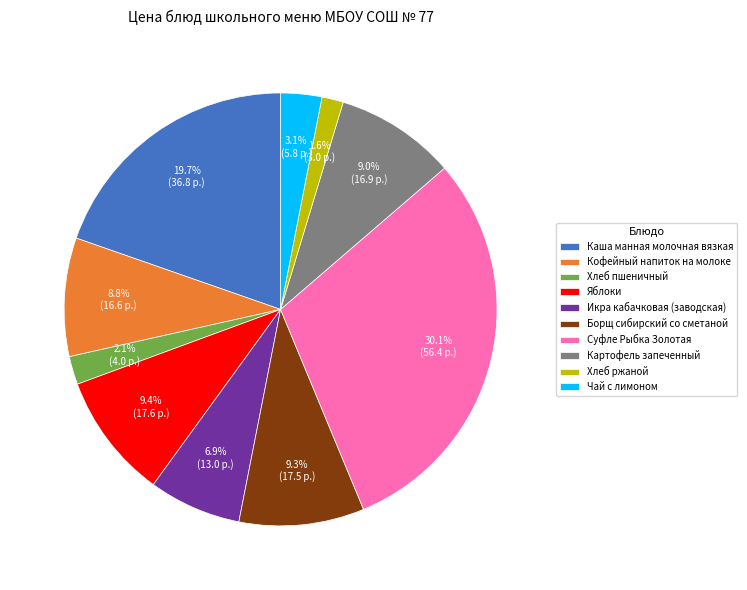

To the nearest percent, what percentage of the pie is Хлеб ржаной?

2%